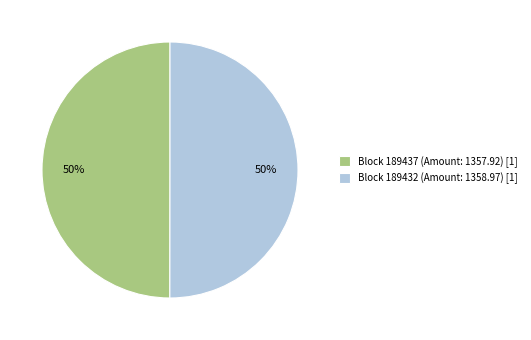

Is it true that Block 189432 (Amount: 1358.97) [1] is 50% of the pie?

True